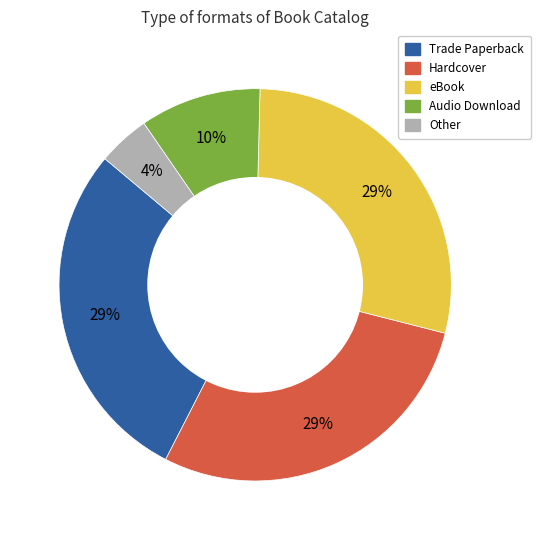

Count the number of slices in the pie.

5